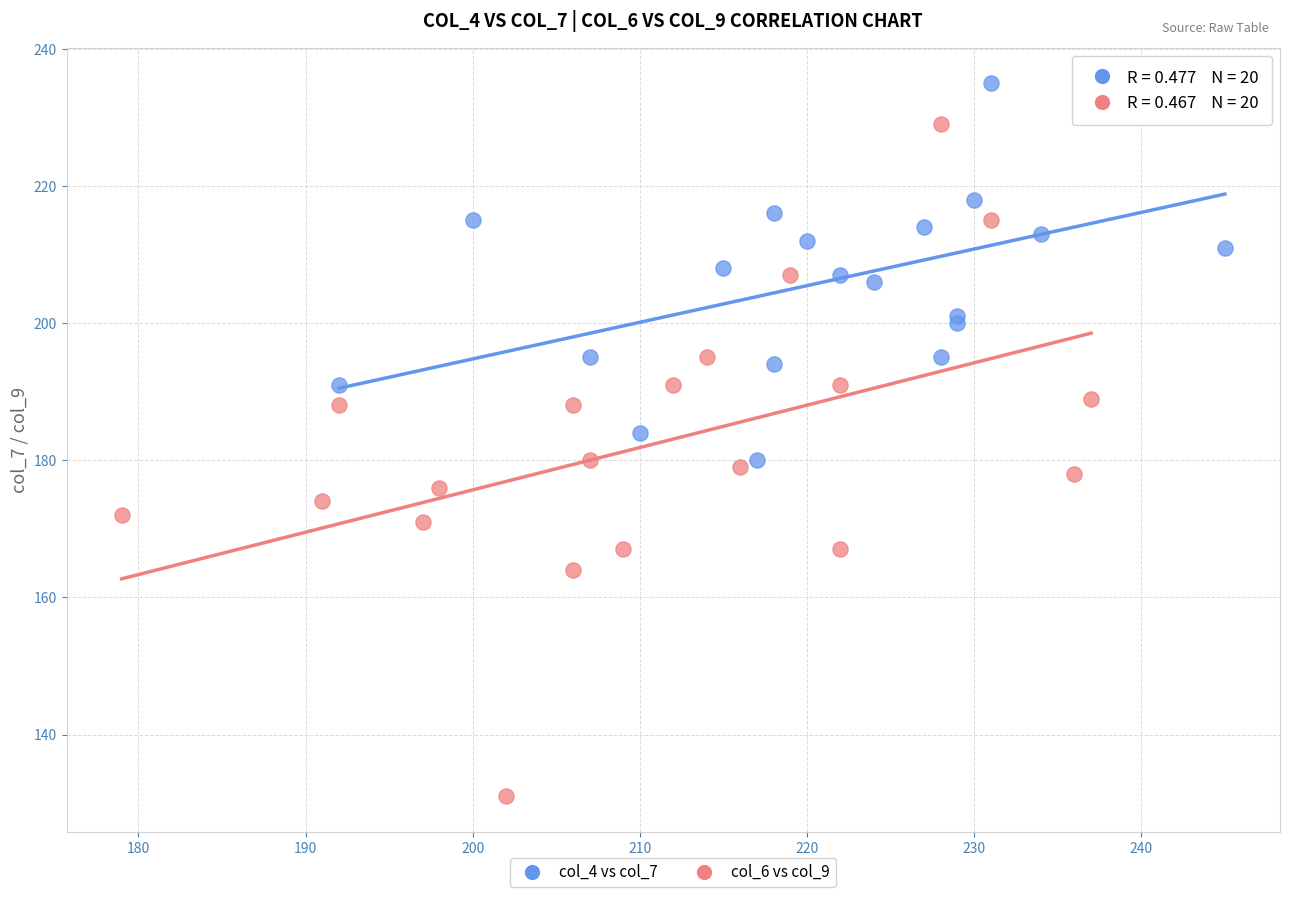

What are all the series names shown in the legend?

col_4 vs col_7, col_6 vs col_9